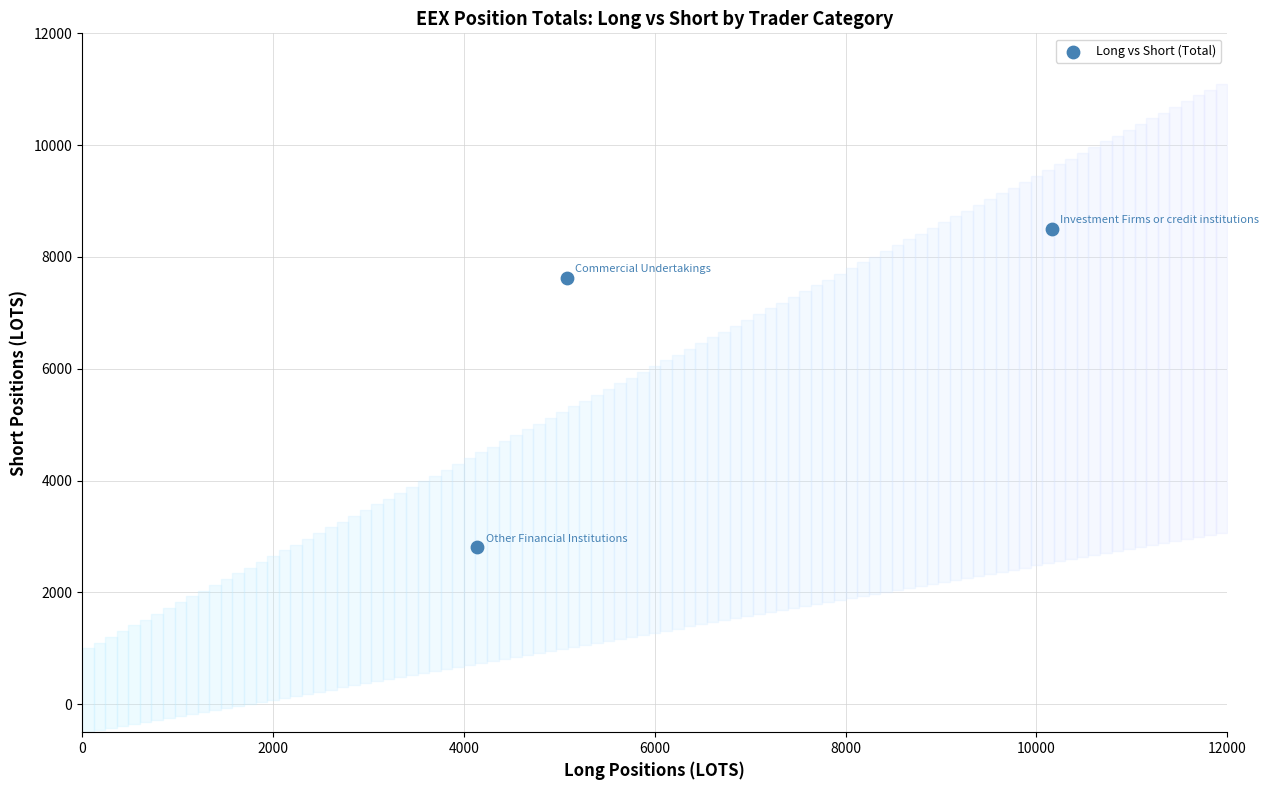

What Y value in the scatter plot is closest to 5657?

7630.8